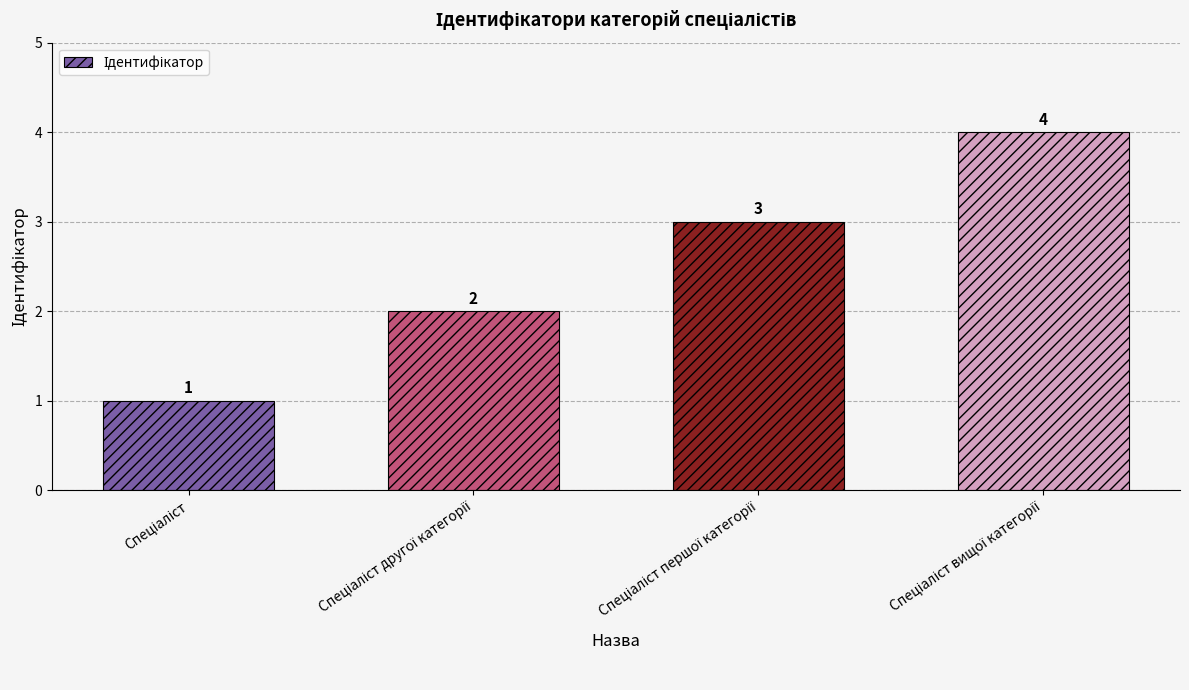

What is the maximum value shown in the chart?

4